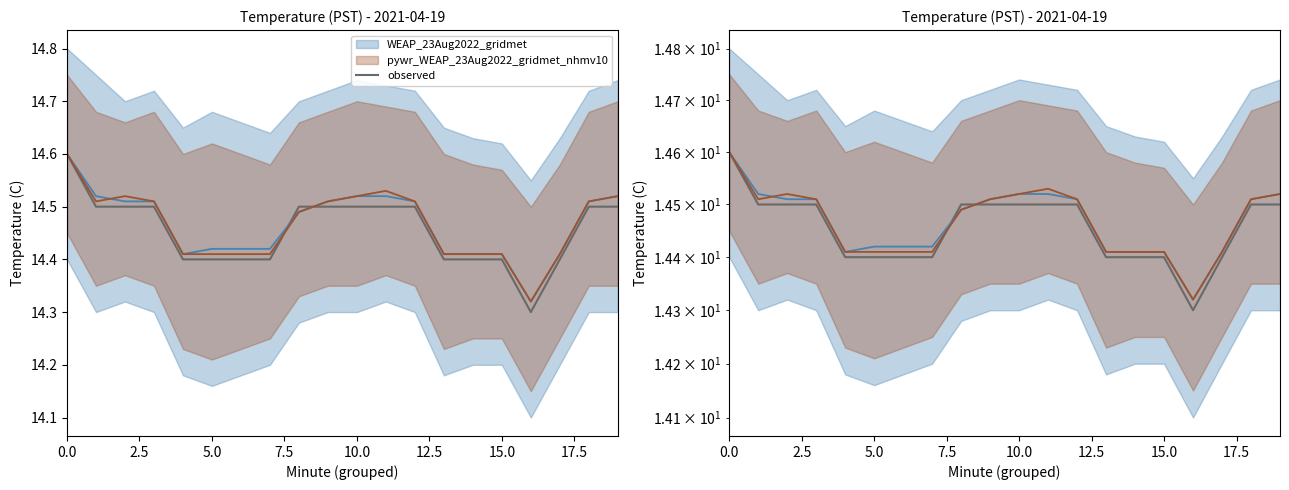

Does the chart display data point markers on the line(s)?

No